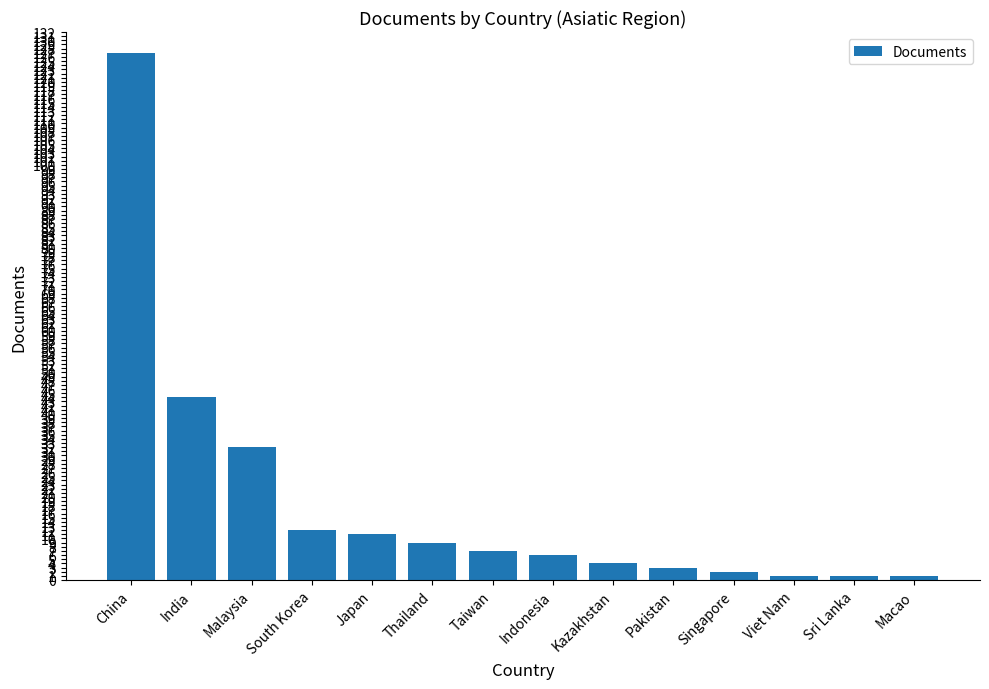

What is the label of the 1st bar from the right?

Macao